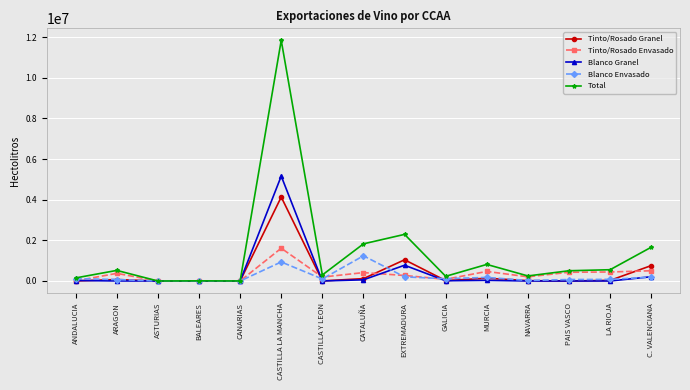

At which category is the sum across all series the highest?

CASTILLA LA MANCHA